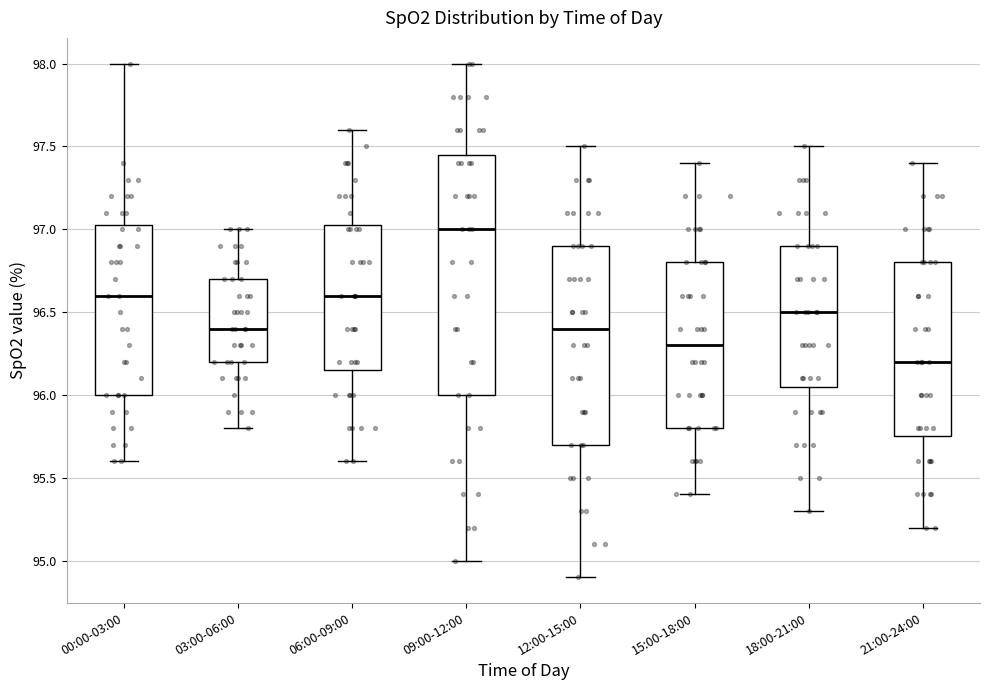

Reading left to right, transcribe this box plot: for each box, give where its median line is, the range the box spans, and where its two whiskers end, as read against the y-axis. The values are not printed on the chart, so give them approximately, as read against the axis.

00:00-03:00: median 96.60, box 96.00 to 97.05, whiskers 95.60 to 98.00
03:00-06:00: median 96.40, box 96.20 to 96.70, whiskers 95.80 to 97.00
06:00-09:00: median 96.60, box 96.15 to 97.05, whiskers 95.60 to 97.60
09:00-12:00: median 97.00, box 96.00 to 97.45, whiskers 95.00 to 98.00
12:00-15:00: median 96.40, box 95.70 to 96.90, whiskers 94.90 to 97.50
15:00-18:00: median 96.30, box 95.80 to 96.80, whiskers 95.40 to 97.40
18:00-21:00: median 96.50, box 96.05 to 96.90, whiskers 95.30 to 97.50
21:00-24:00: median 96.20, box 95.75 to 96.80, whiskers 95.20 to 97.40